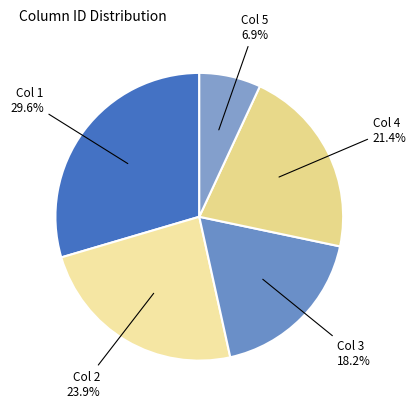

Count the number of slices in the pie.

5